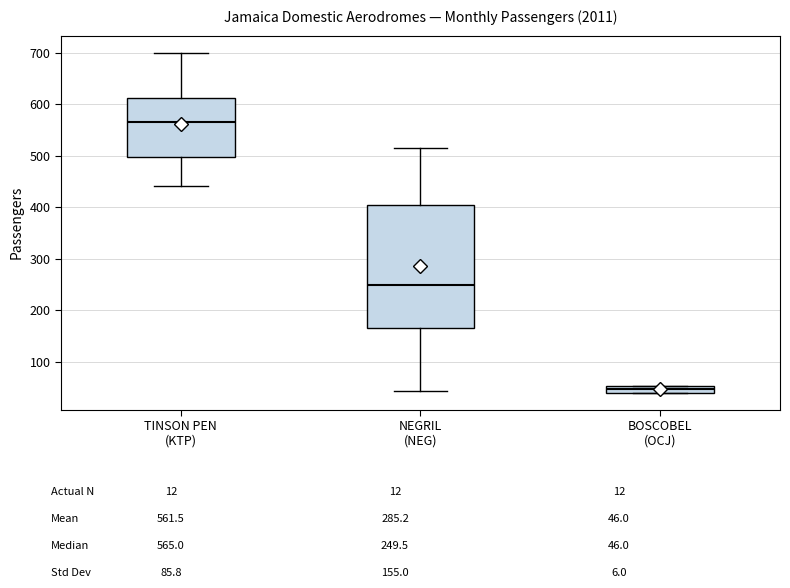

Comparing the boxes themselves (not the whiskers), which one is the tallest?

NEGRIL (NEG)